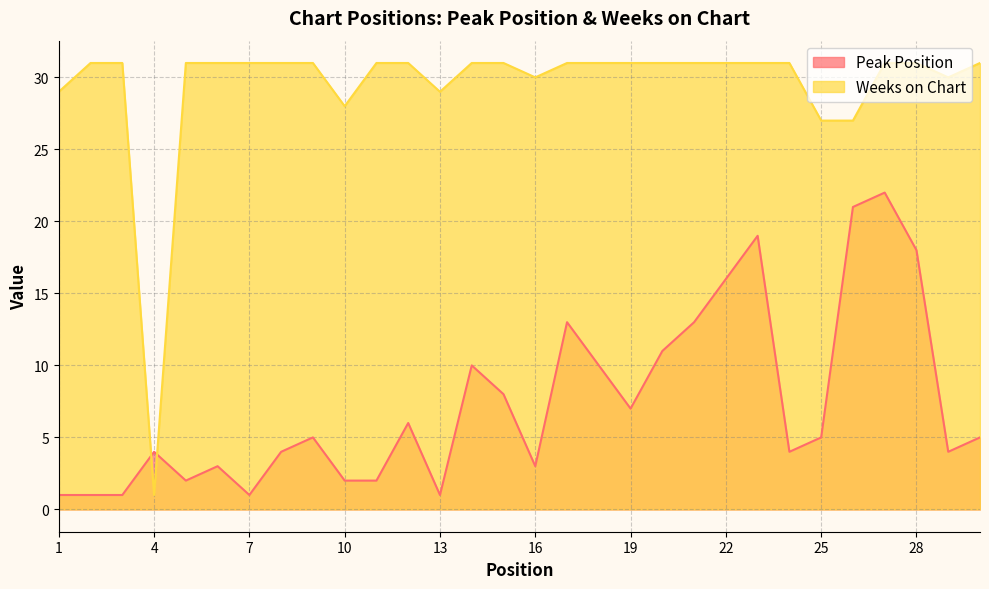

Between 9 and 21, which is larger?

21